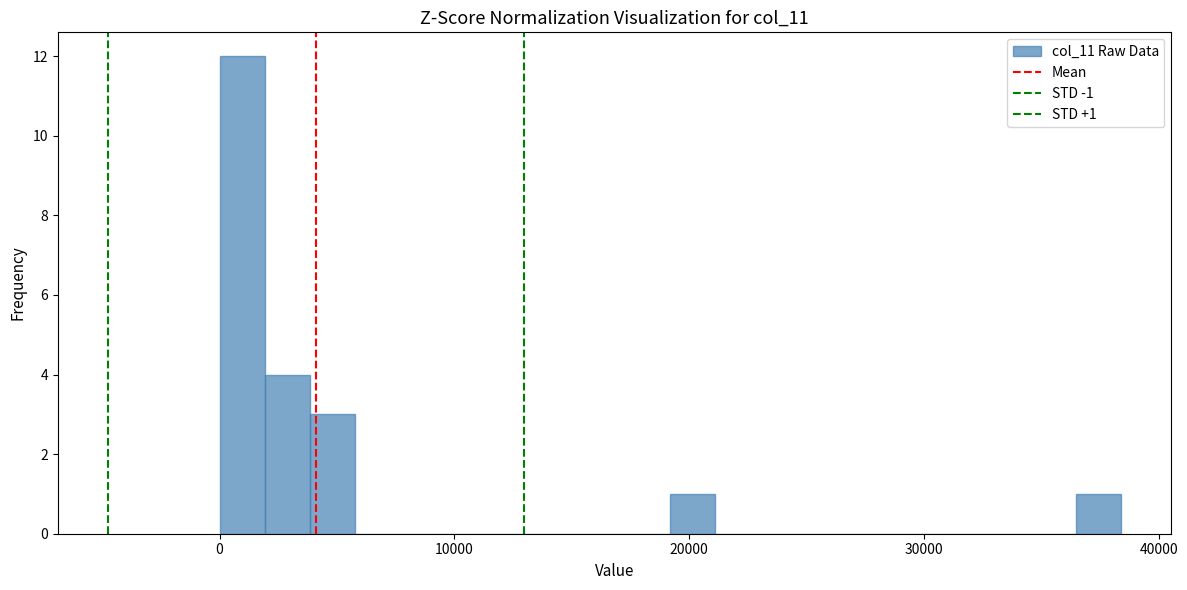

Around what value on the x-axis is the tallest bar? Give the approximate position of its centre, as read against the axis.

1000